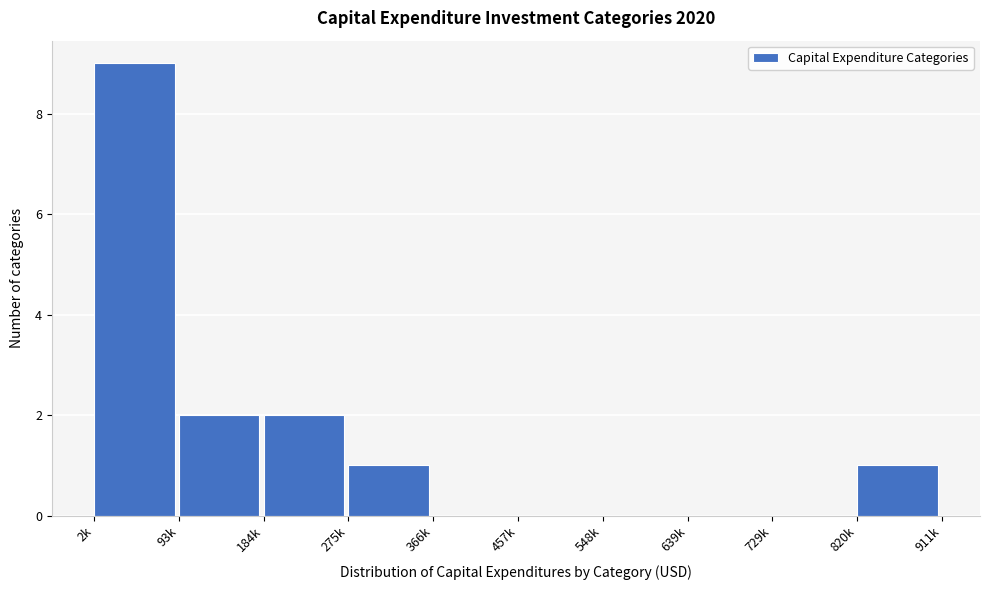

Reading left to right, what are all the values shown in this chart?

2k=9	93k=2	184k=2	275k=1	366k=0	457k=0	548k=0	639k=0	729k=0	820k=1